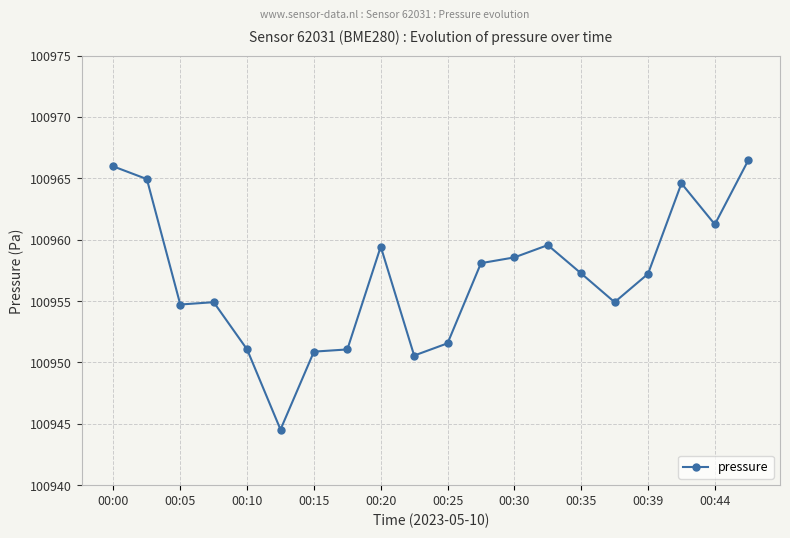

How many values are below 100957?

9